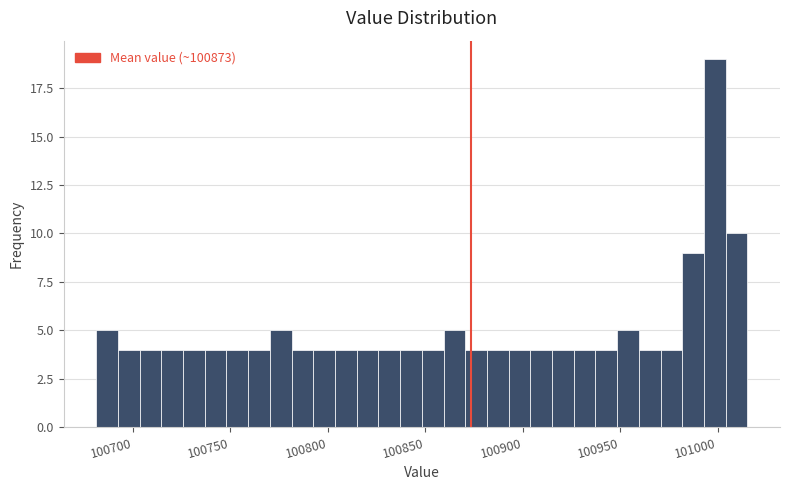

Read against the x-axis, roughly where is the centre of the tallest bar?

101000